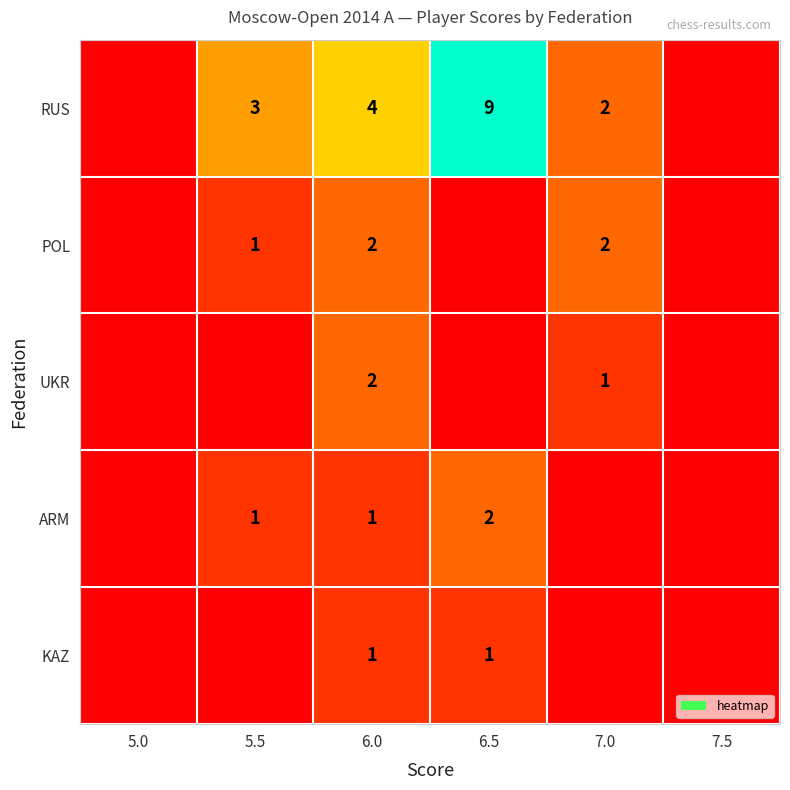

True or false: RUS has a value of 3 at 5.5.

True